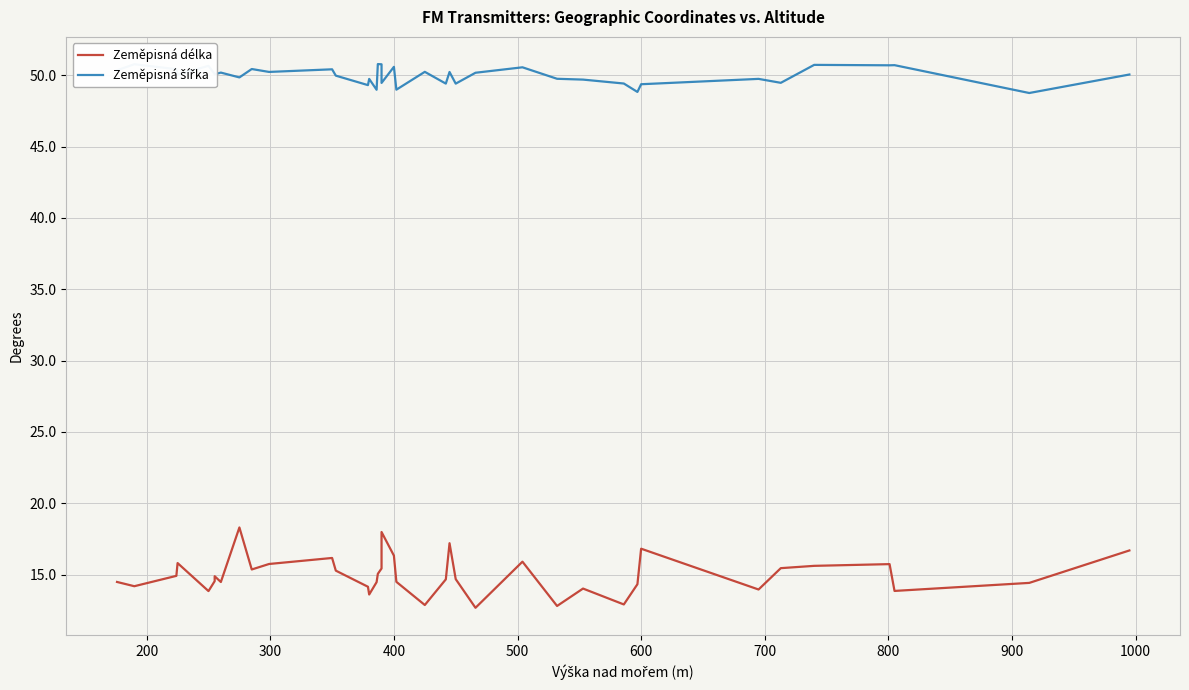

What are all the series names shown in the legend?

Zeměpisná délka, Zeměpisná šířka